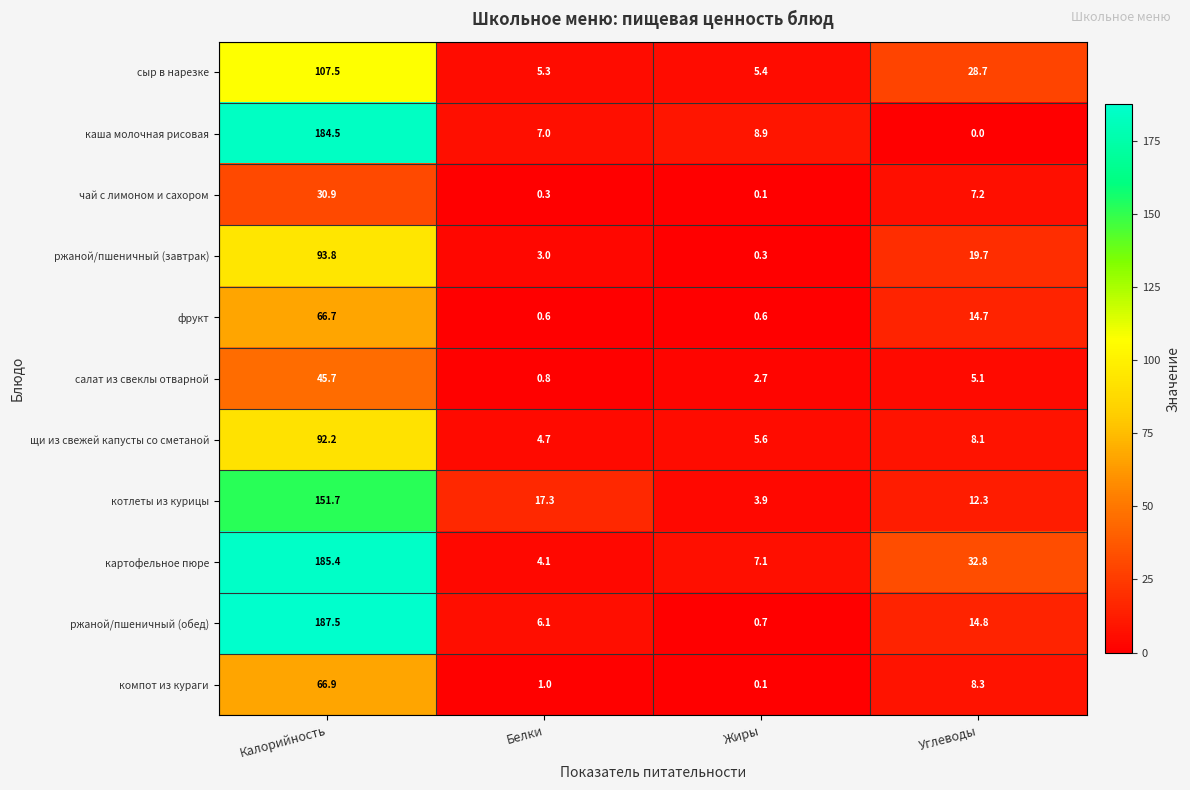

List the series in order of their peak value, highest first.

ржаной/пшеничный (обед), картофельное пюре, каша молочная рисовая, котлеты из курицы, сыр в нарезке, ржаной/пшеничный (завтрак), щи из свежей капусты со сметаной, компот из кураги, фрукт, салат из свеклы отварной, чай с лимоном и сахором